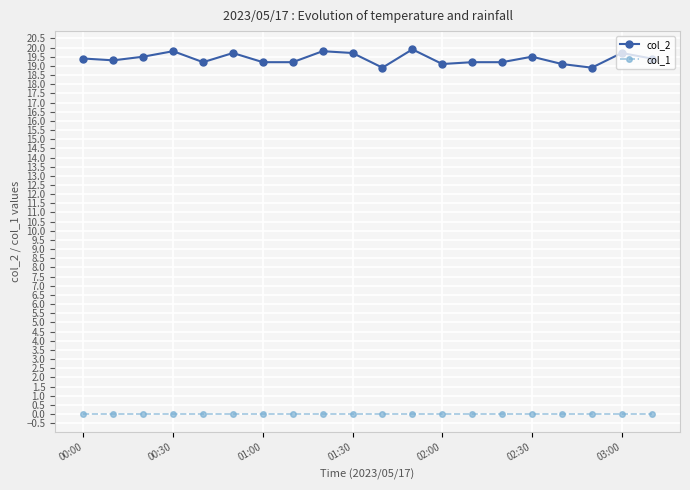

True or false: col_2 has more than 2 interior local peaks.

True